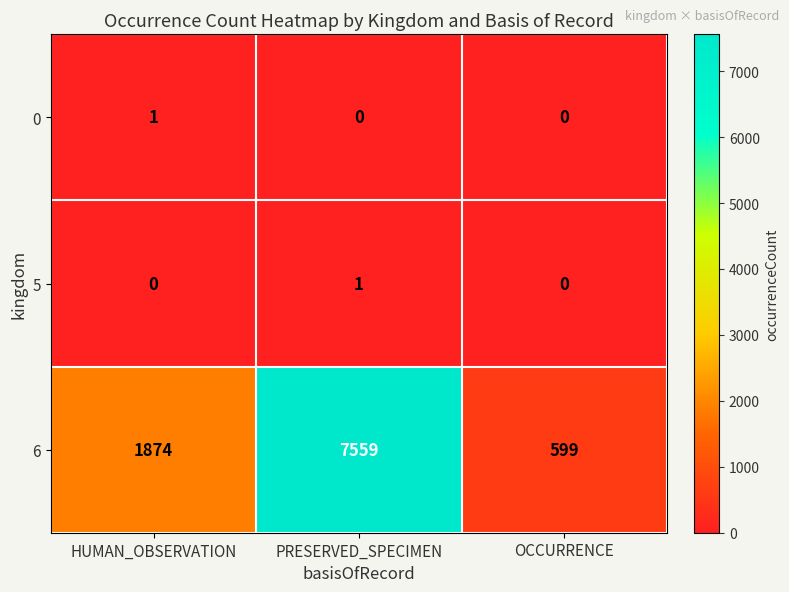

What is the total value across all series at HUMAN_OBSERVATION?

1875